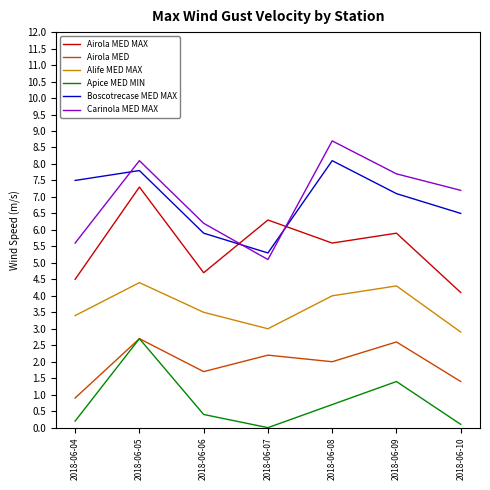

True or false: Apice MED MIN and Airola MED MAX intersect in this chart.

False